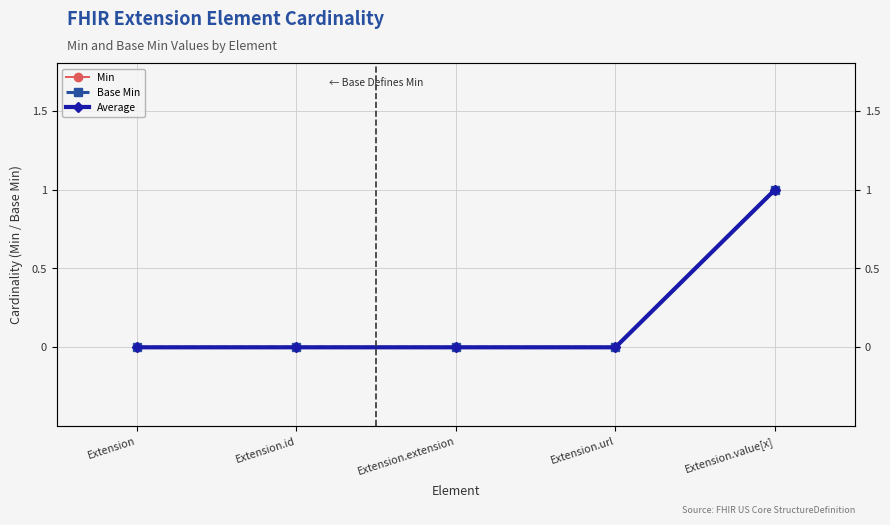

Is the value of Base Min at Extension.extension greater than the value of Average at Extension.id?

No